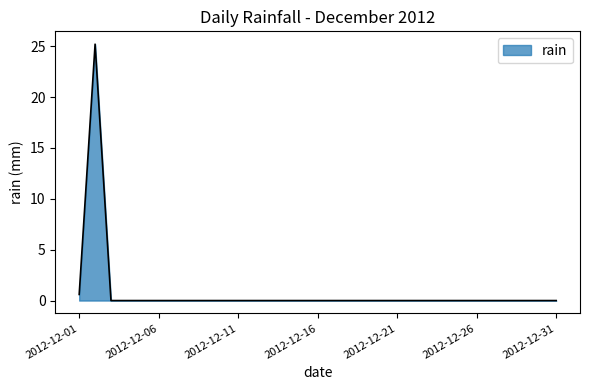

What is the difference between the maximum and minimum values?

25.2